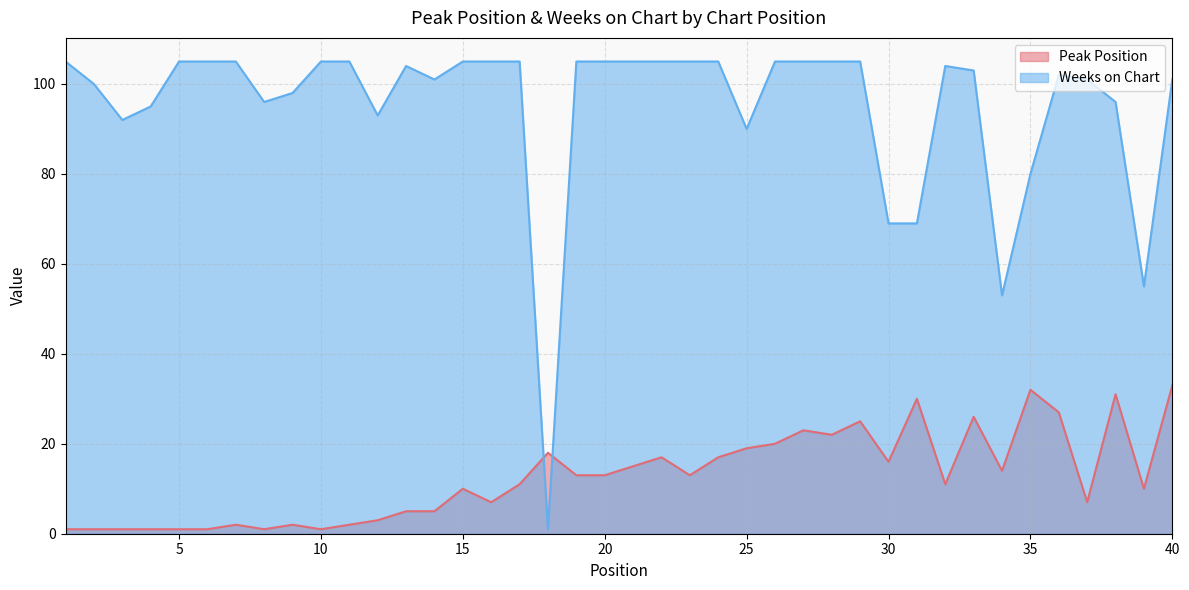

What is the average value of the Peak Position series?

13